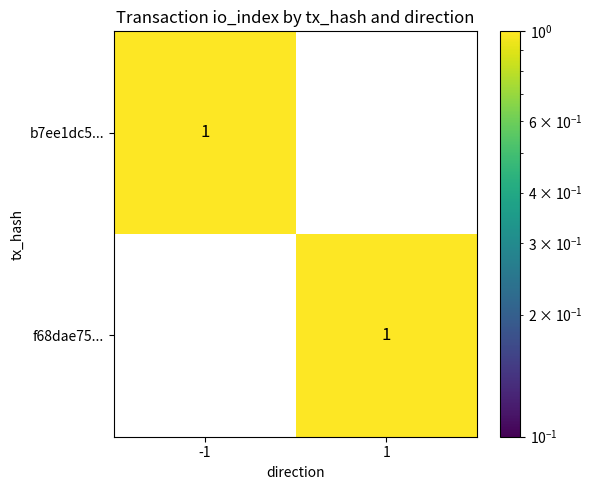

The value of f68dae75... at -1 is 0. True or false?

True